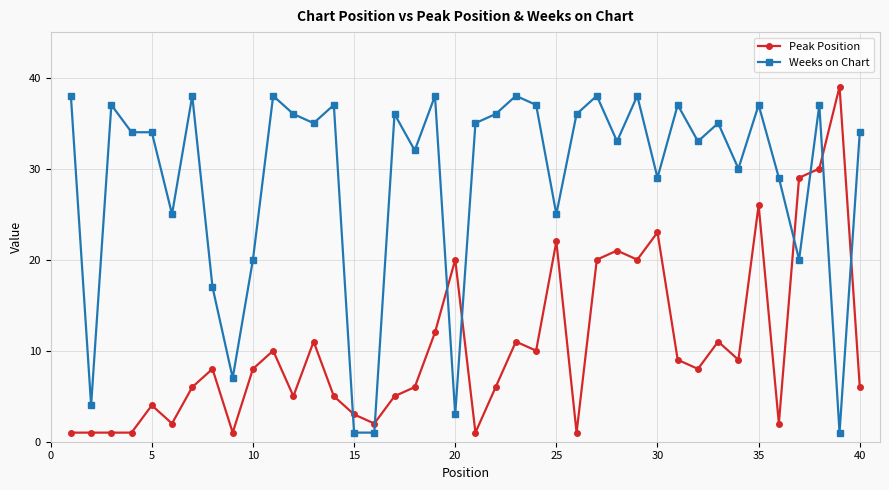

After their last crossing, which series has the higher values: Peak Position or Weeks on Chart?

Weeks on Chart